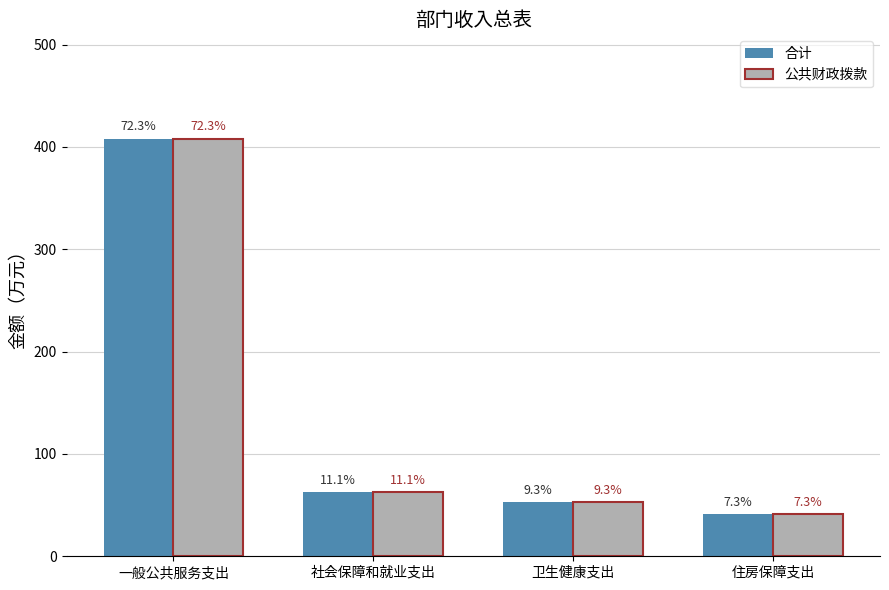

What are all the series names shown in the legend?

合计, 公共财政拨款